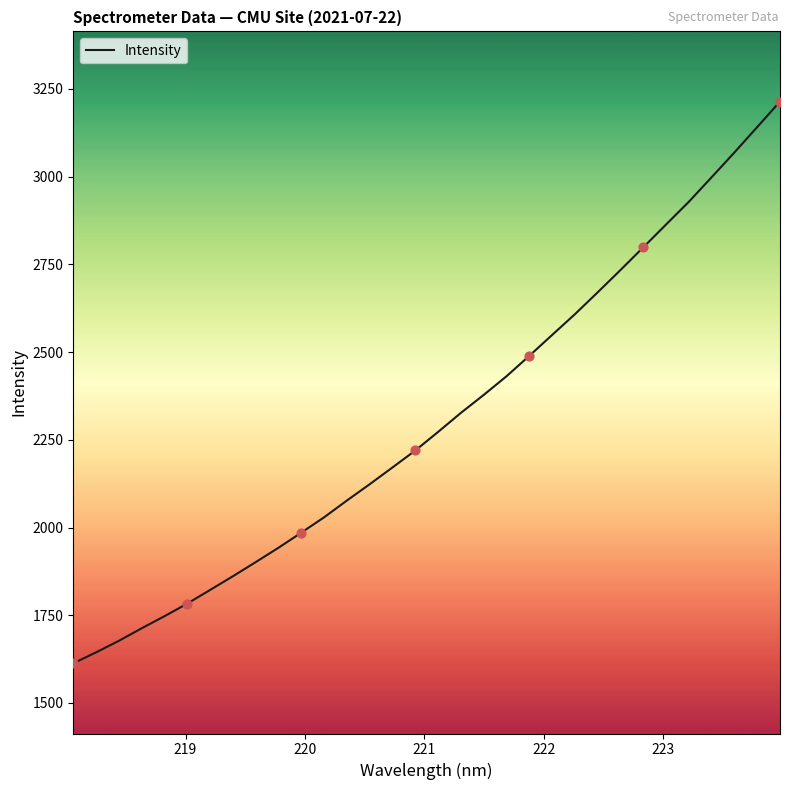

What is the smallest value displayed?

1613.0